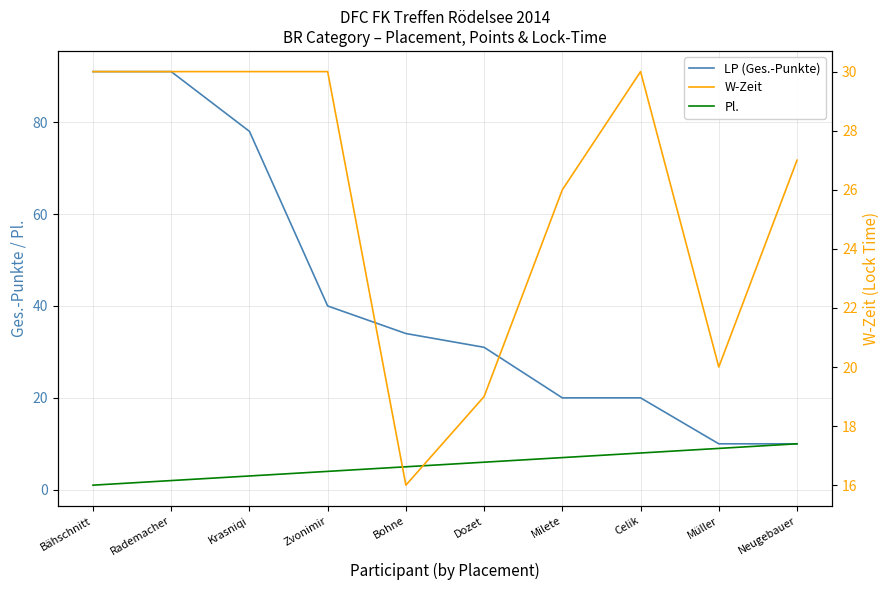

The value of Pl. at Müller is 9. True or false?

True